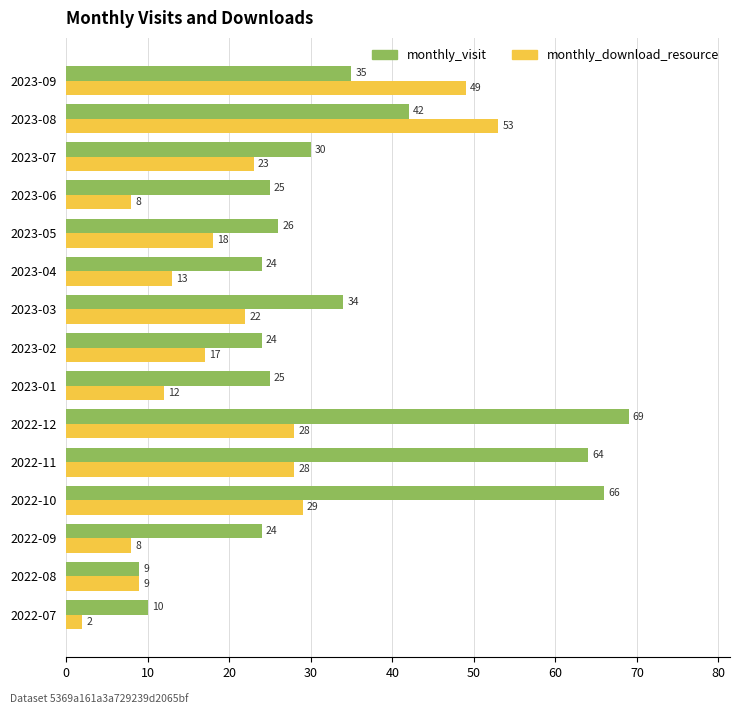

Which series has the widest spread of values?

monthly_visit